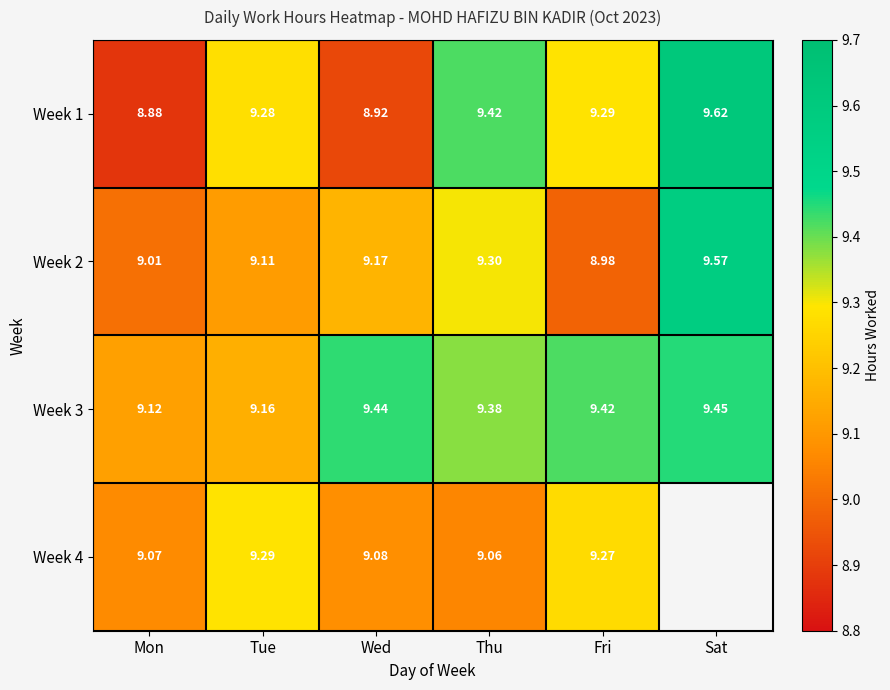

True or false: Week 3 has a value of 9.2 at Tue.

True